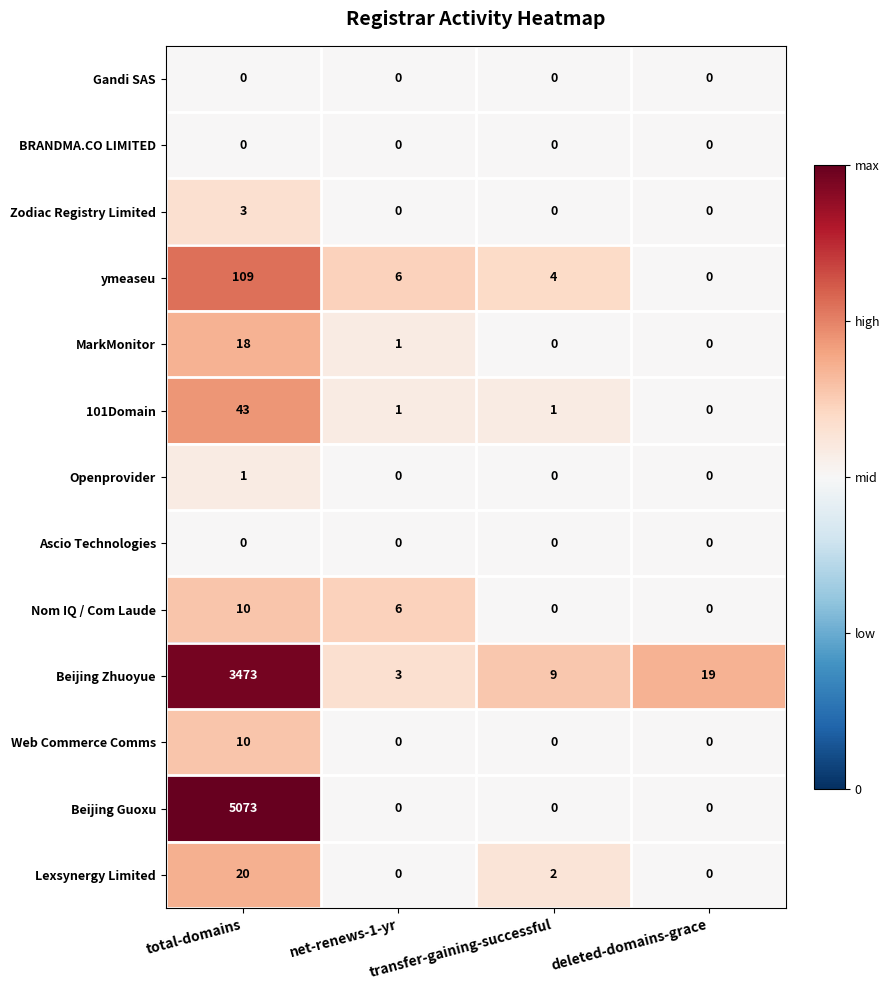

Count the number of categories in the chart.

4